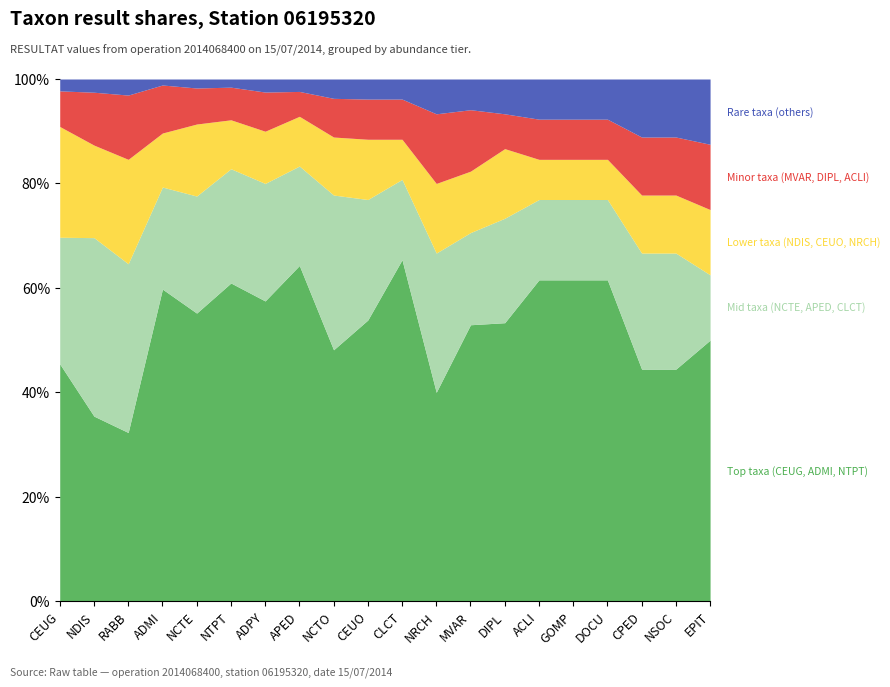

What is the total value across all series at CEUO?

100.0